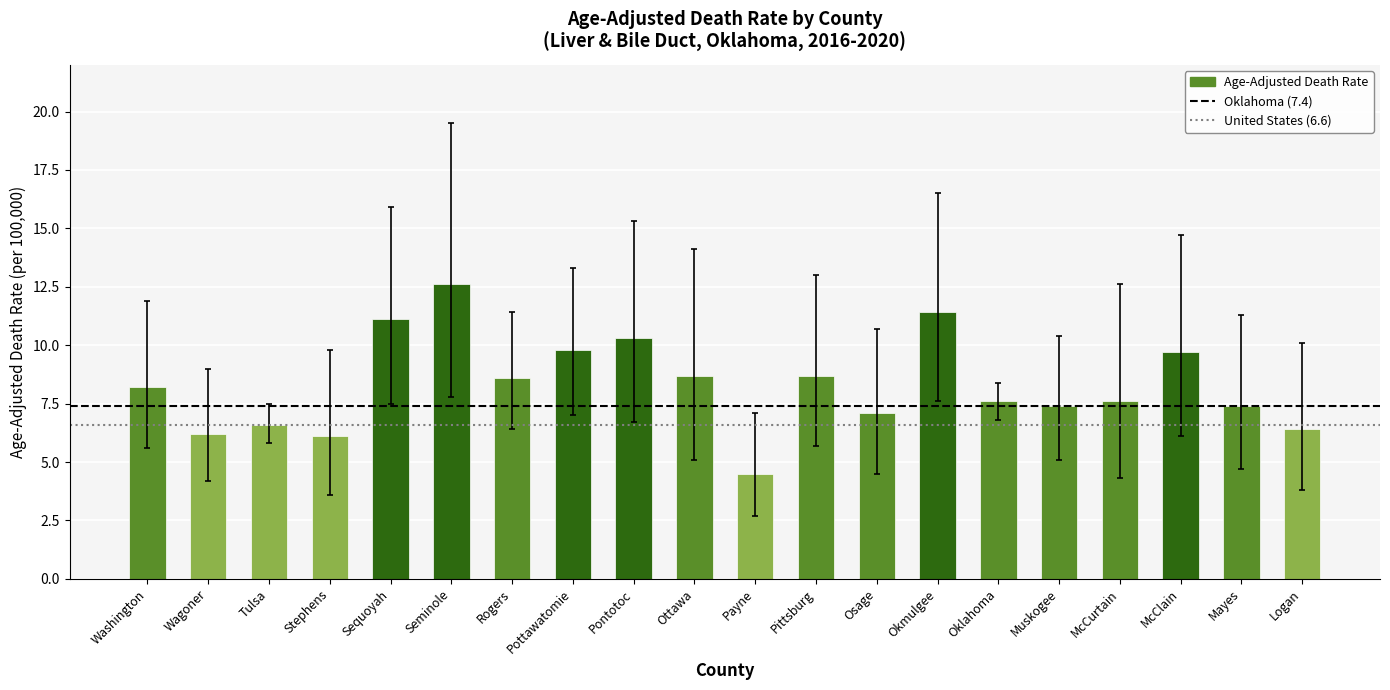

What is the greatest value displayed?

12.6